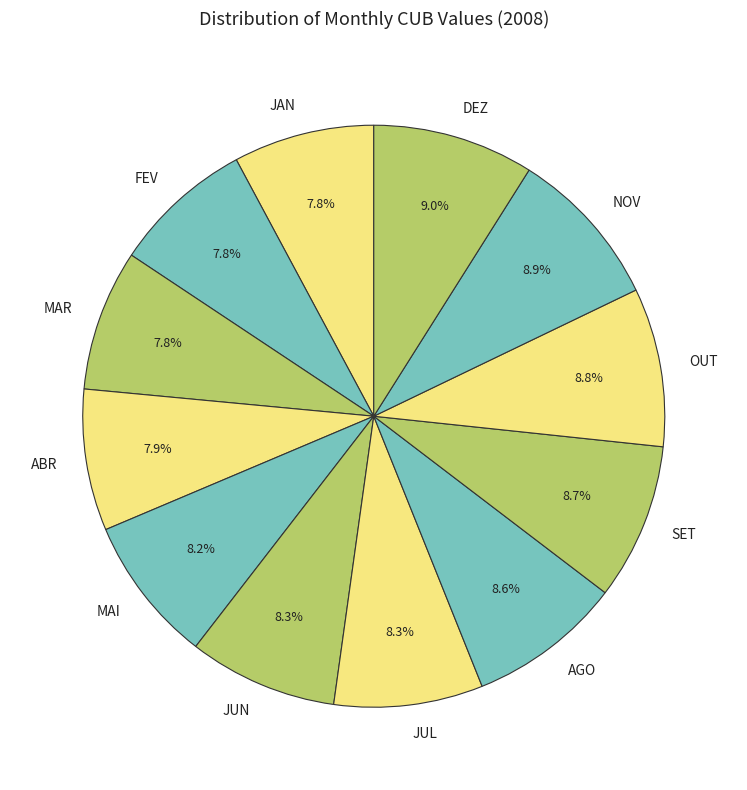

To the nearest percent, what percentage of the pie is MAR?

8%